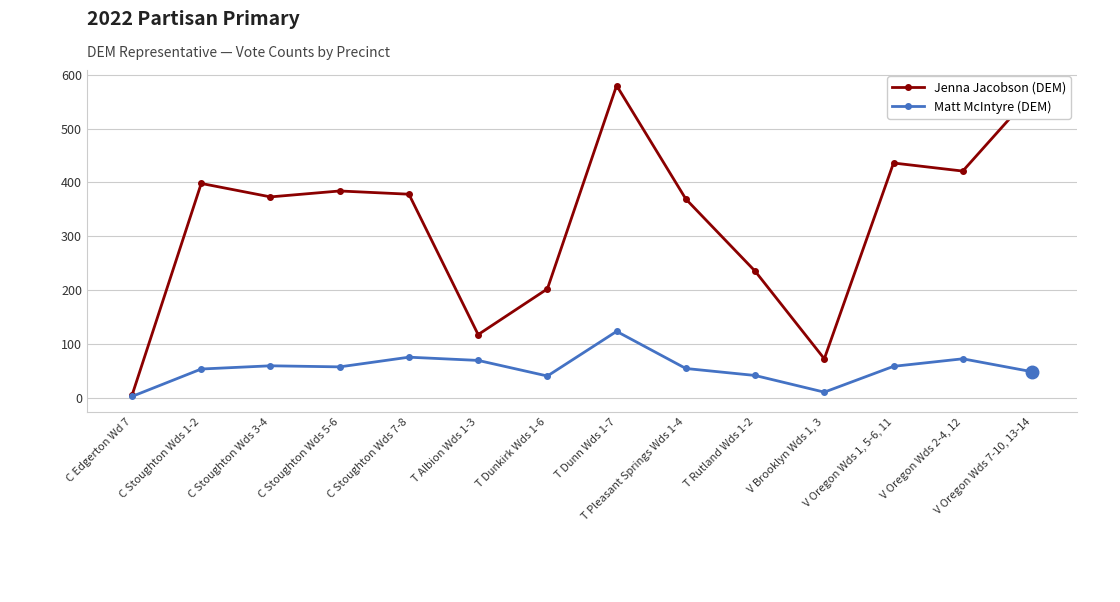

How many distinct data groups are displayed?

2